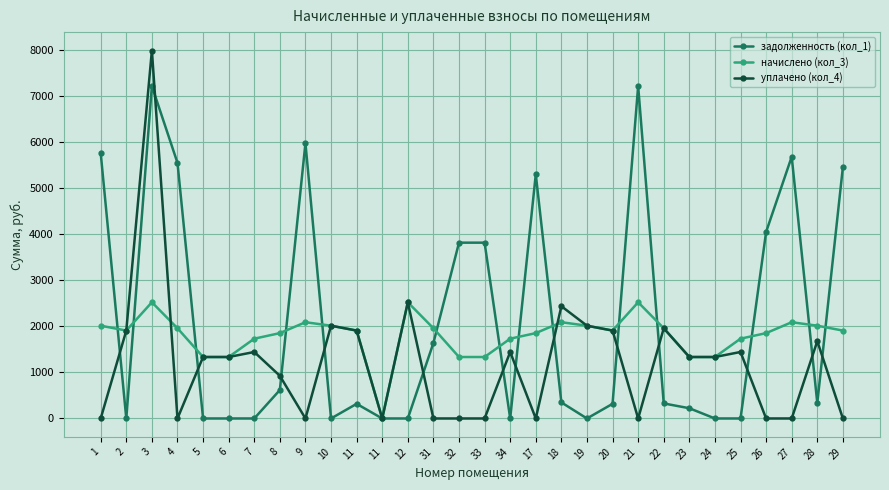

At which category does задолженность (кол_1) reach its first local valley?

2